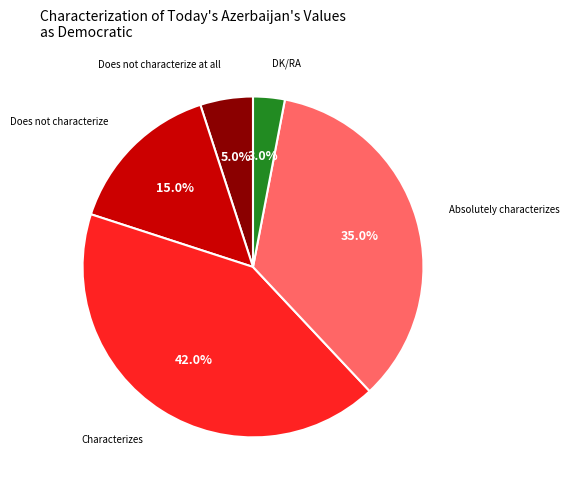

Is there any slice that represents more than half of the pie?

No